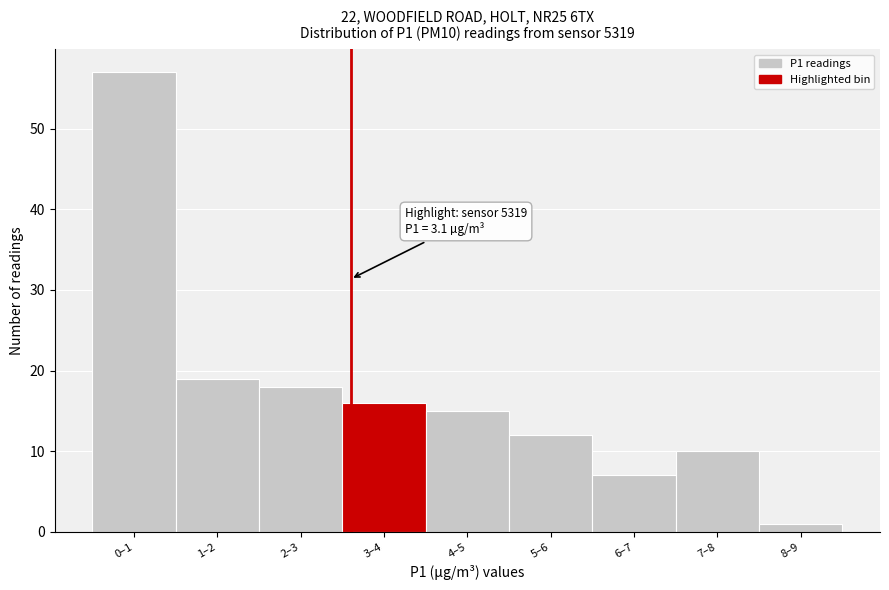

Reading left to right, list all the values displayed in this chart.

0–1=57	1–2=19	2–3=18	3–4=16	4–5=15	5–6=12	6–7=7	7–8=10	8–9=1